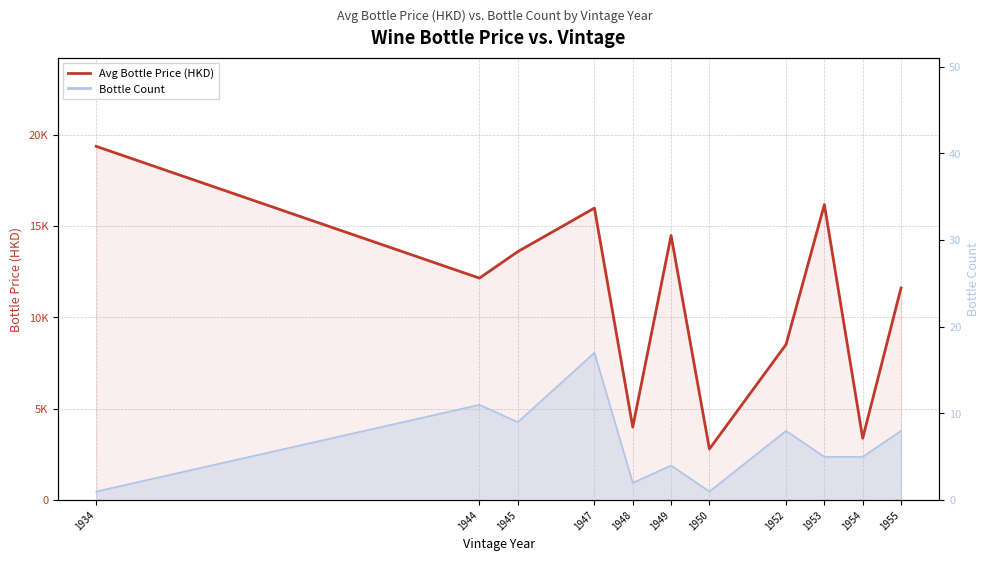

What is the value of the 2nd point from the left?

12150.0